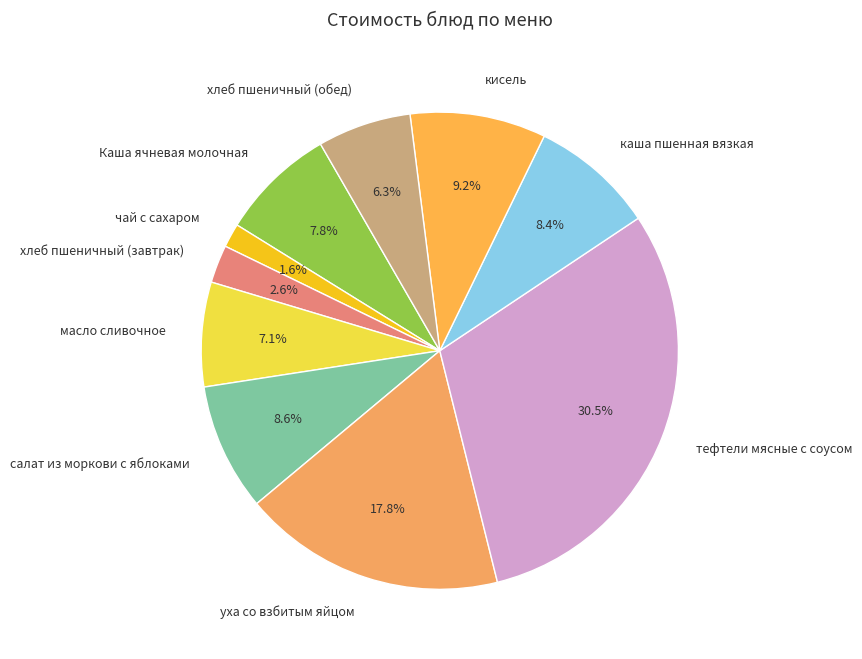

To the nearest percent, what is the combined percentage of уха со взбитым яйцом and хлеб пшеничный (завтрак)?

20%